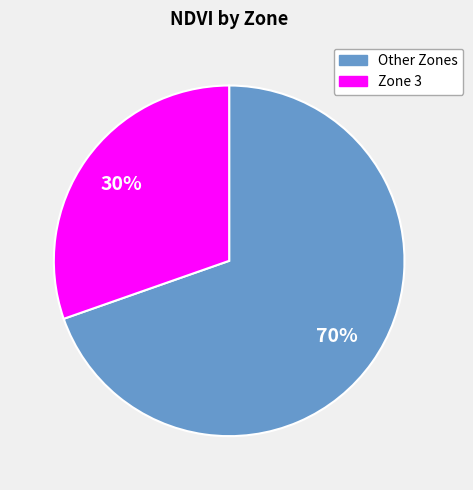

Does Zone 3 represent more than half of the total?

No